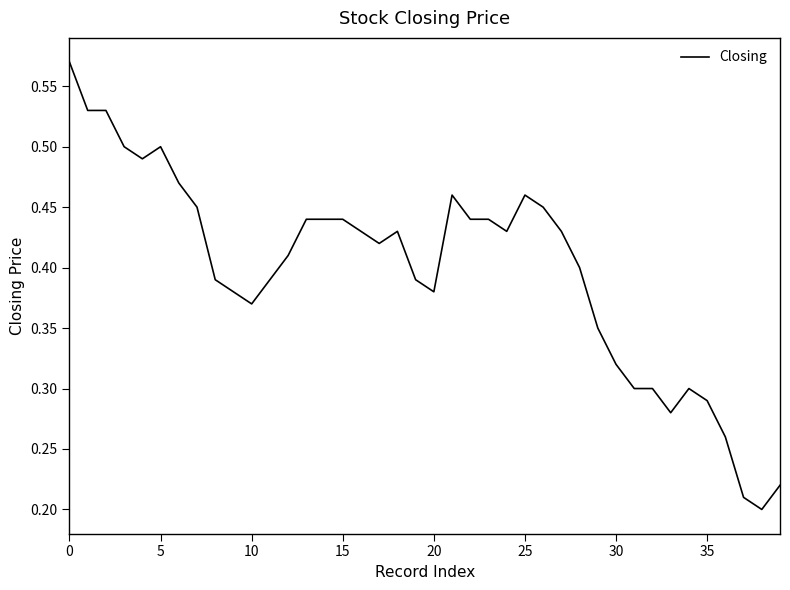

Which category has the highest value across all series?

0